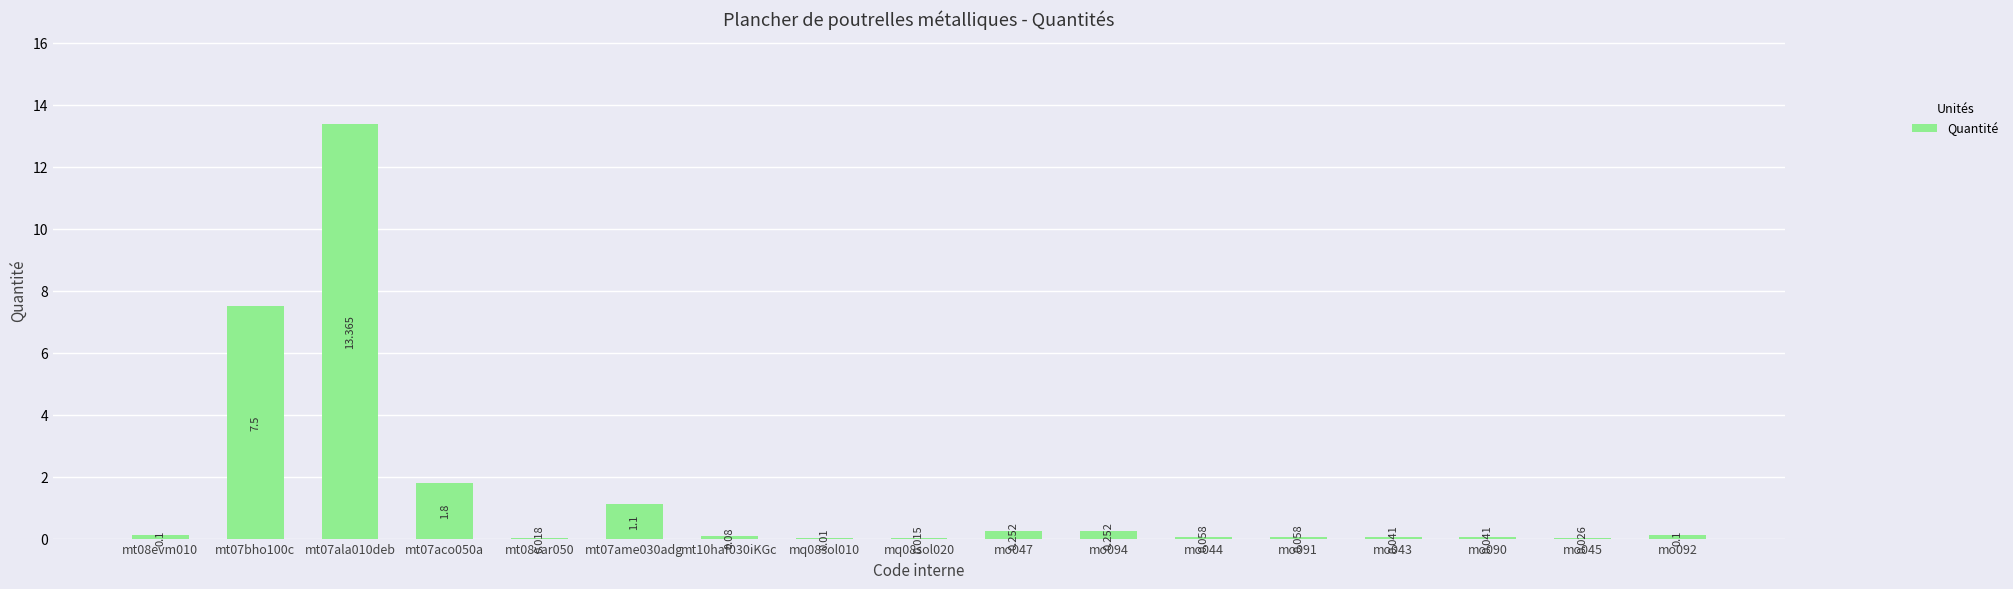

How many data points does each series have?

17